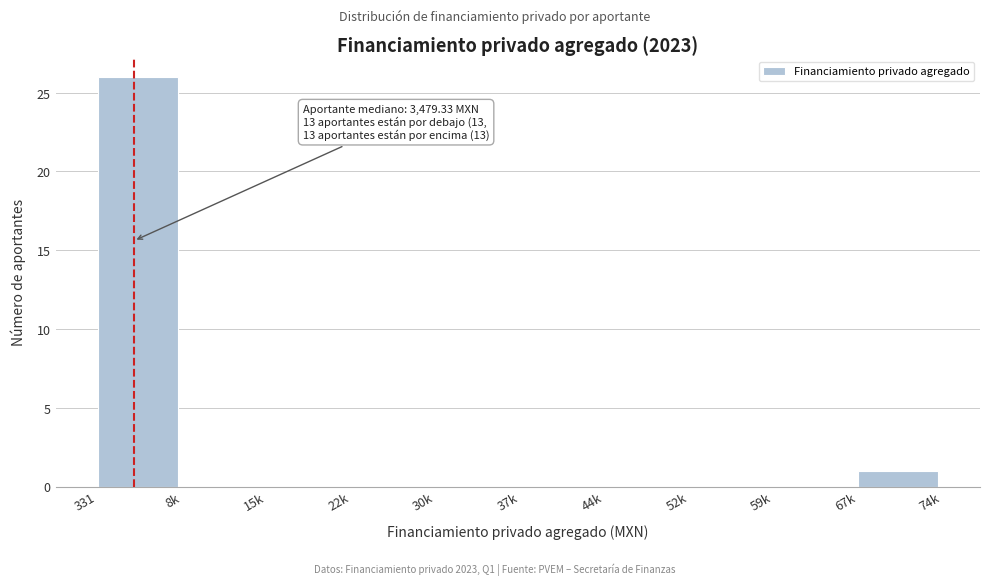

Reading left to right, list all the values displayed in this chart.

331=26	8k=0	15k=0	22k=0	30k=0	37k=0	44k=0	52k=0	59k=0	67k=1